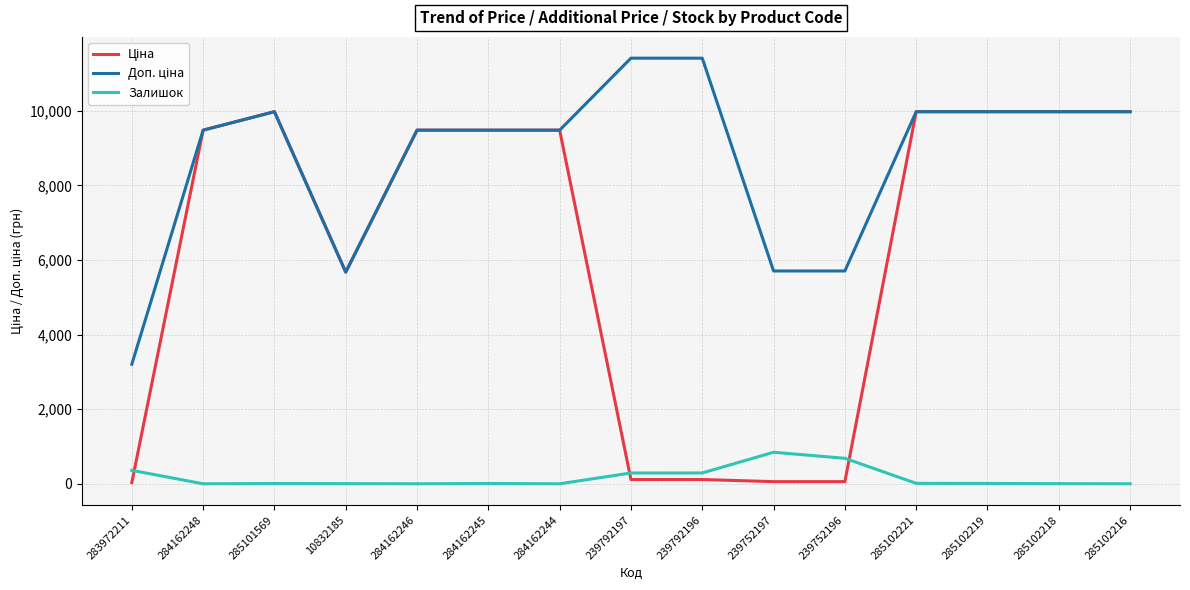

What is the maximum value for Залишок?

845.0